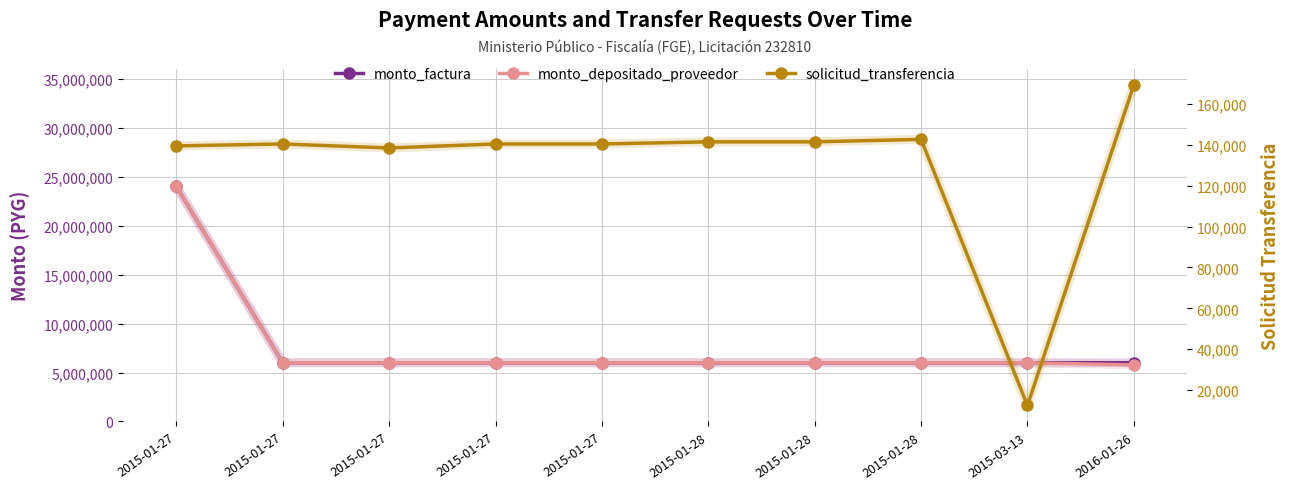

What is the spread (max minus min) of values at 2015-01-28?

5858545